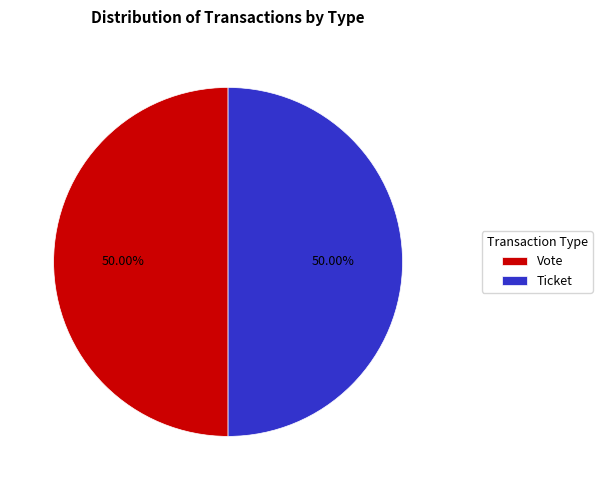

How many slices are in this pie chart?

2